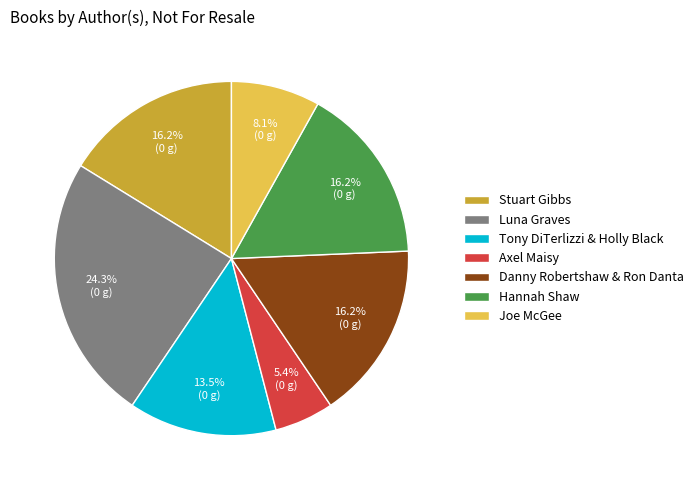

Which slice is the smallest?

Axel Maisy